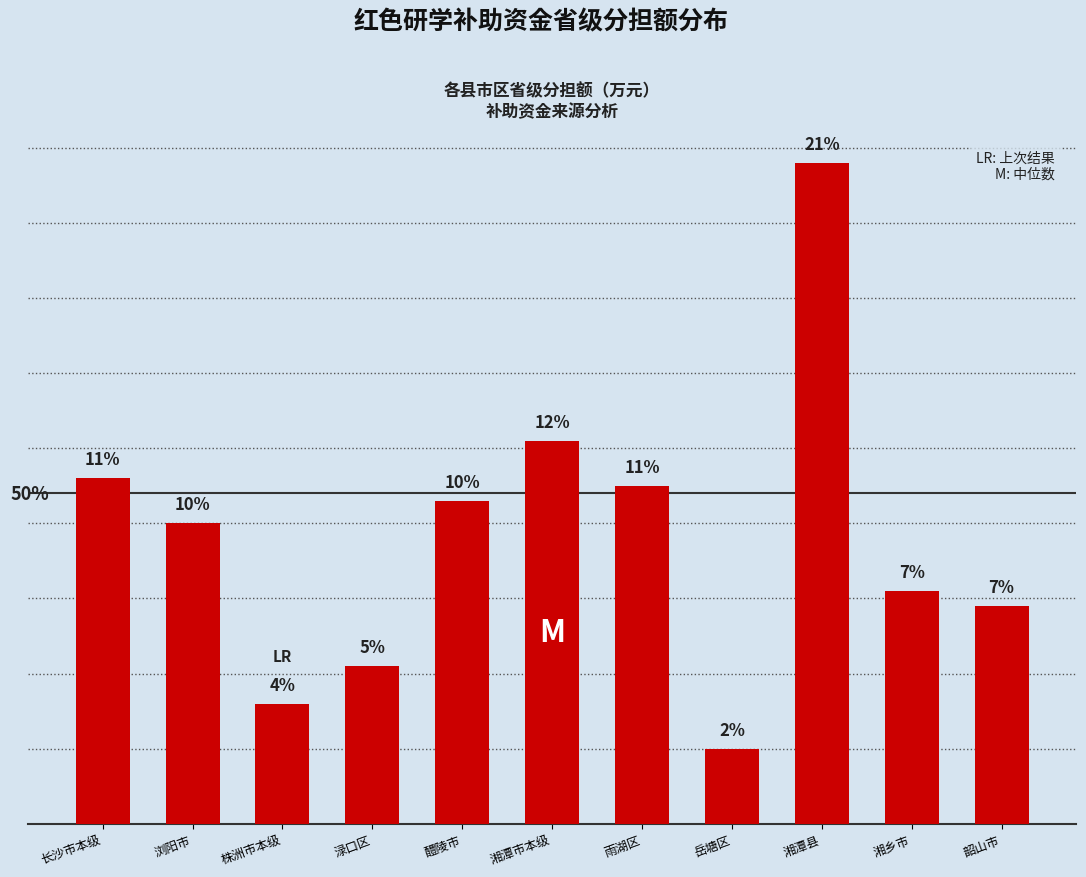

What is the ratio of the value at 醴陵市 to the value at 岳塘区?

4.3